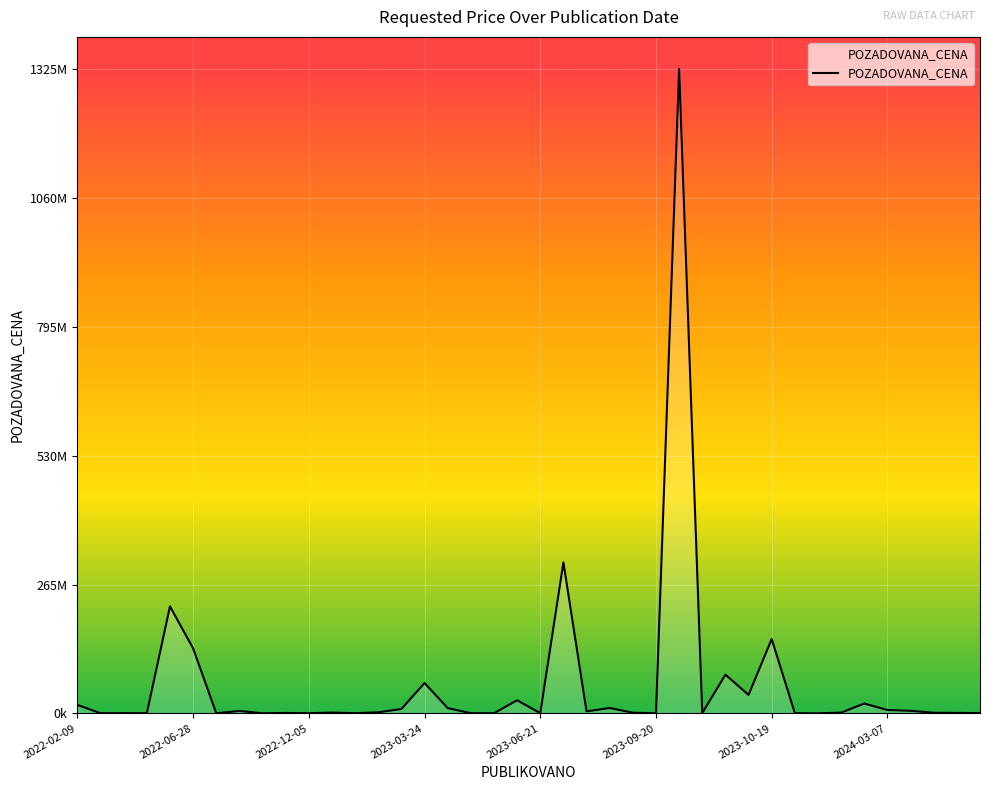

What is the value of the 23rd point from the left?

4100000